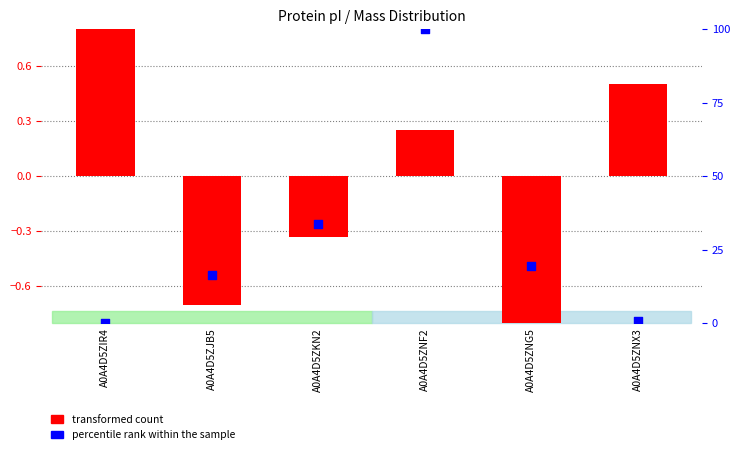

What are all the series names shown in the legend?

transformed count, percentile rank within the sample